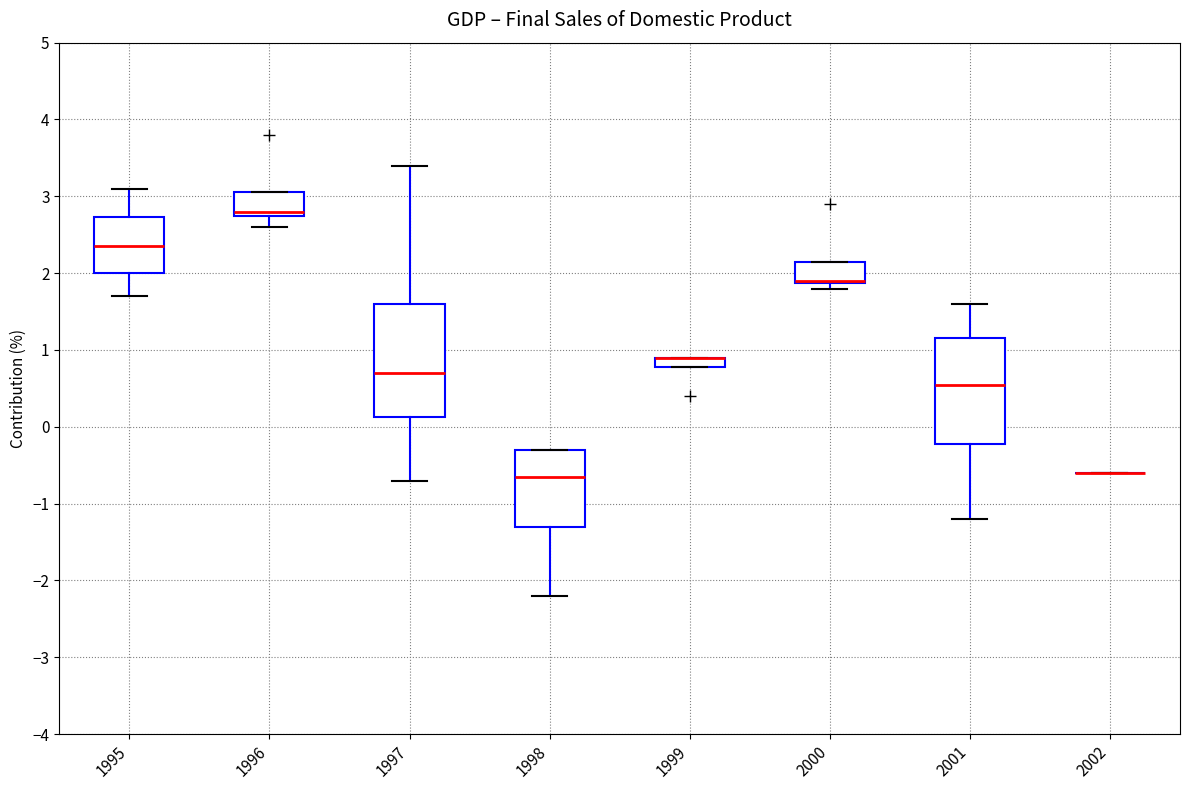

Comparing the boxes themselves (not the whiskers), which one is the tallest?

1997